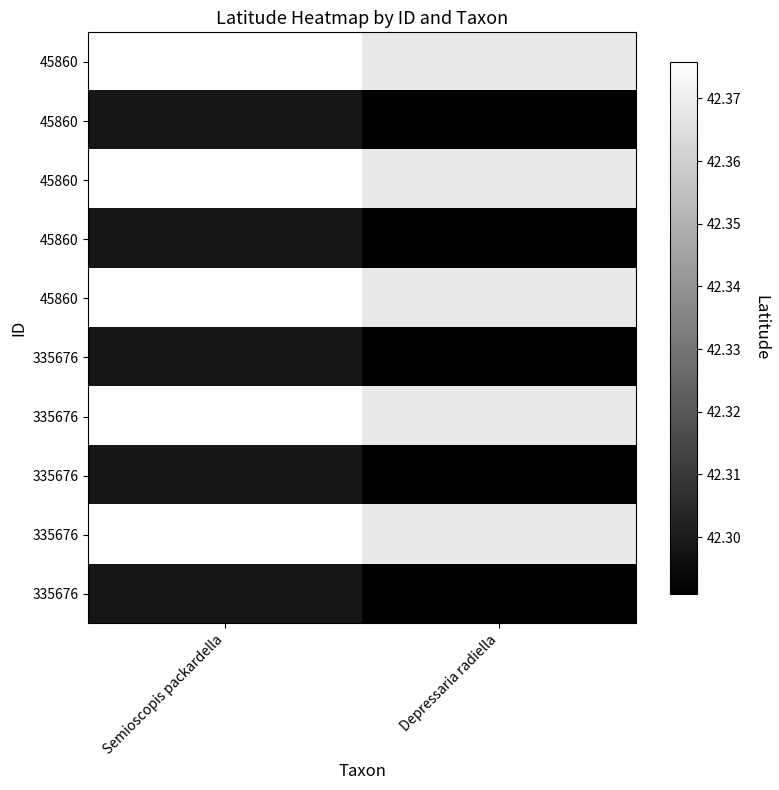

How many series are shown in this chart?

10